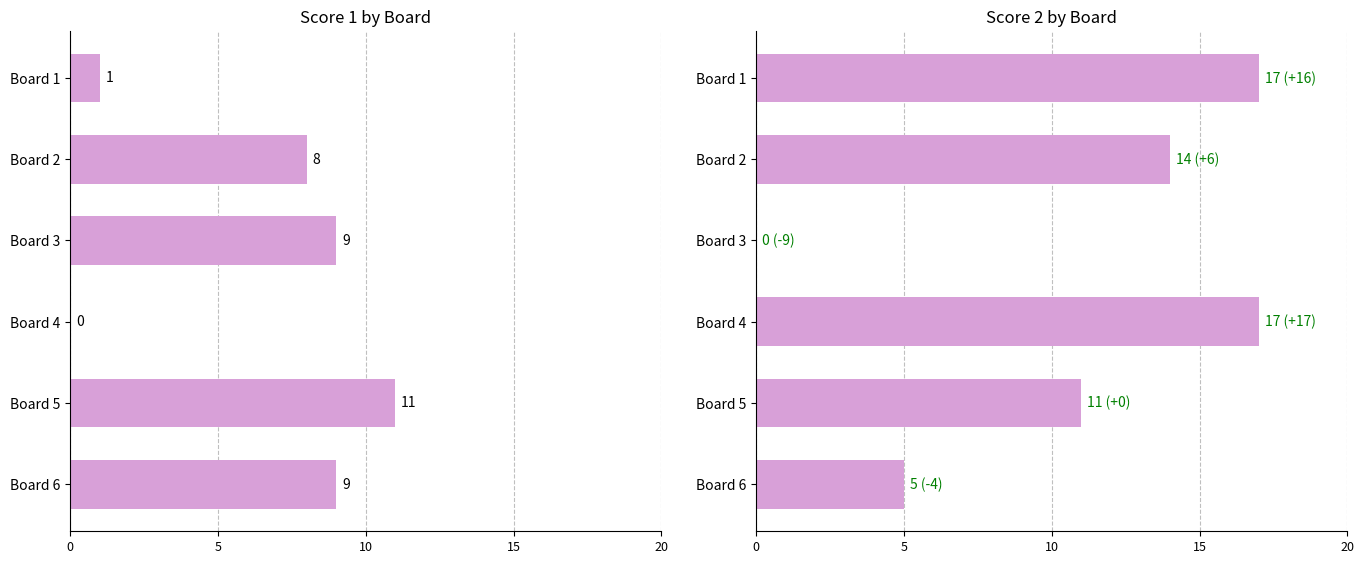

How many values in the Score 2 series are below 14?

3